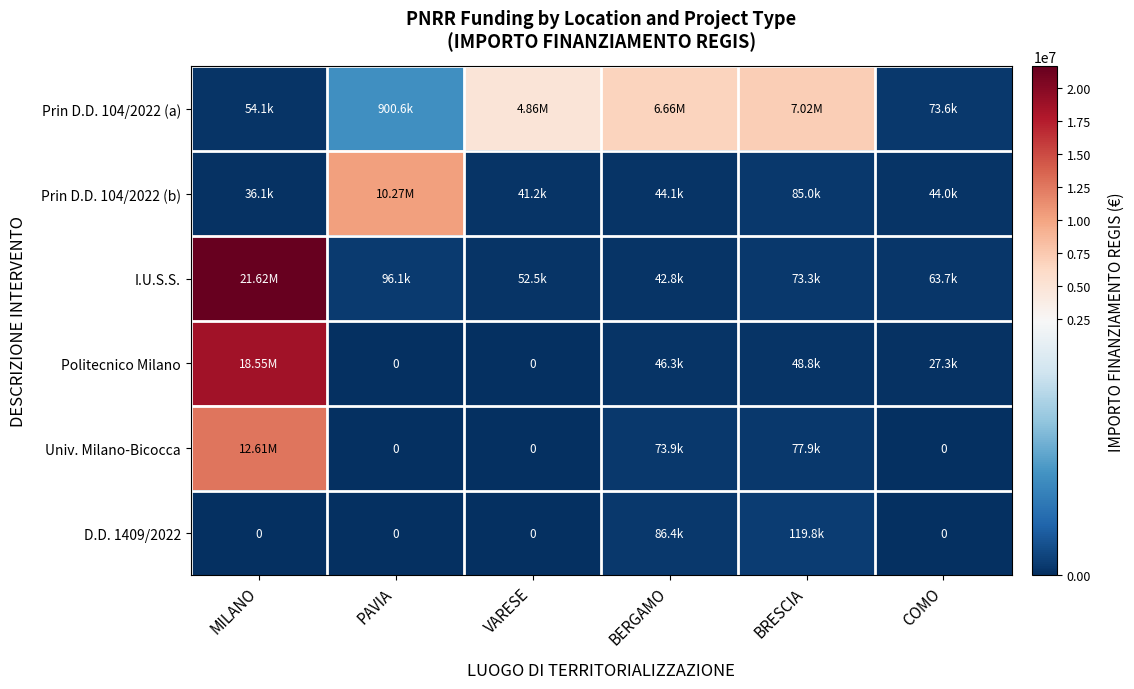

The value of Univ. Milano-Bicocca at BERGAMO is 126160.8. True or false?

False